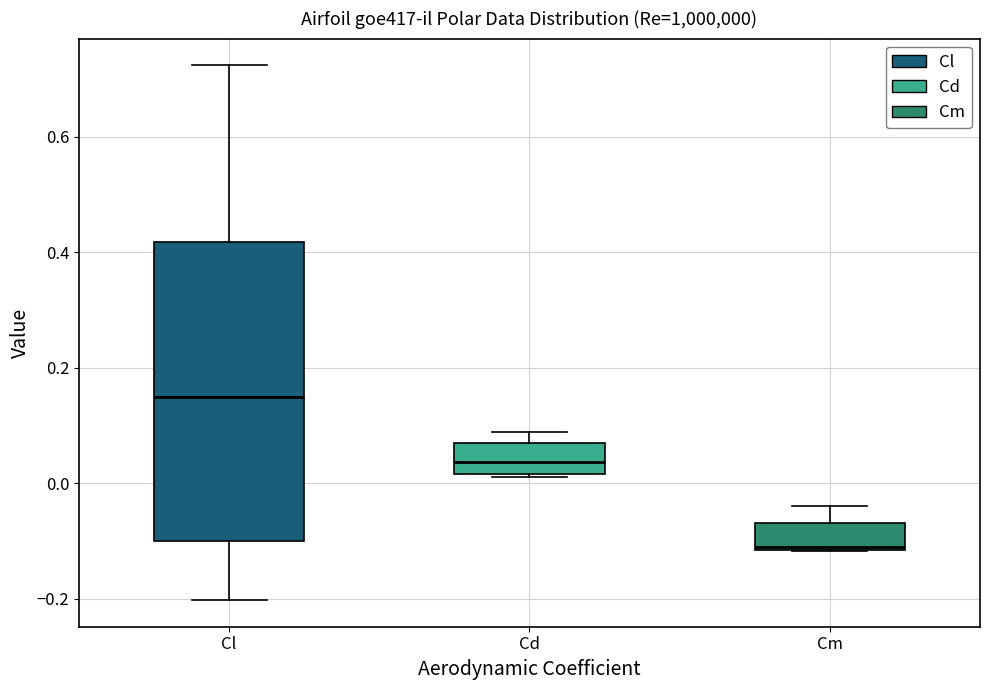

Which box is the tallest, from its lower edge to its upper edge?

Cl